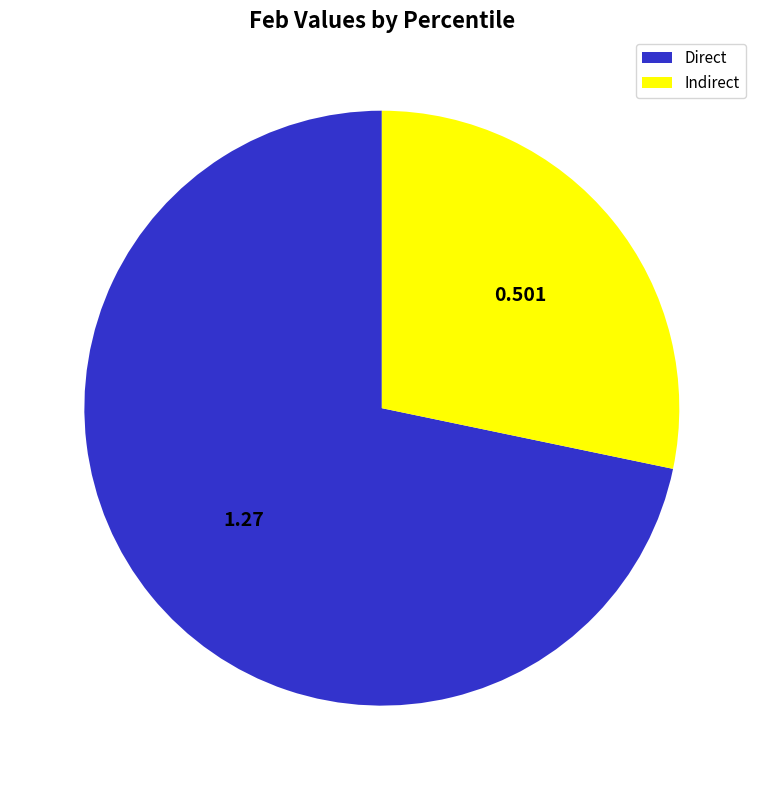

Rank the categories by value from lowest to highest.

Indirect, Direct